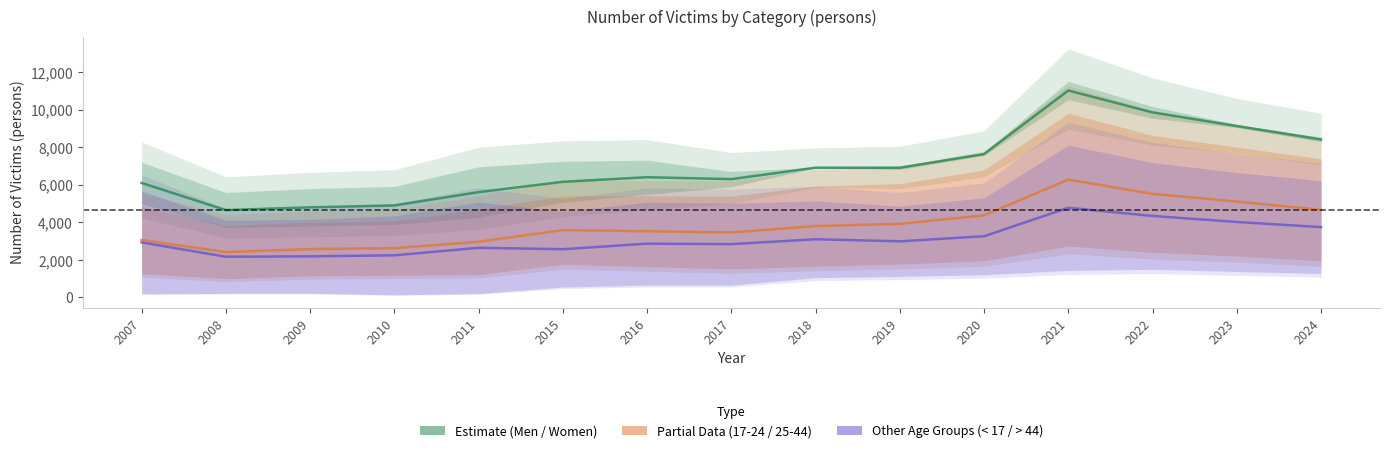

Which category has the lowest value in the 25-44 series?

2008